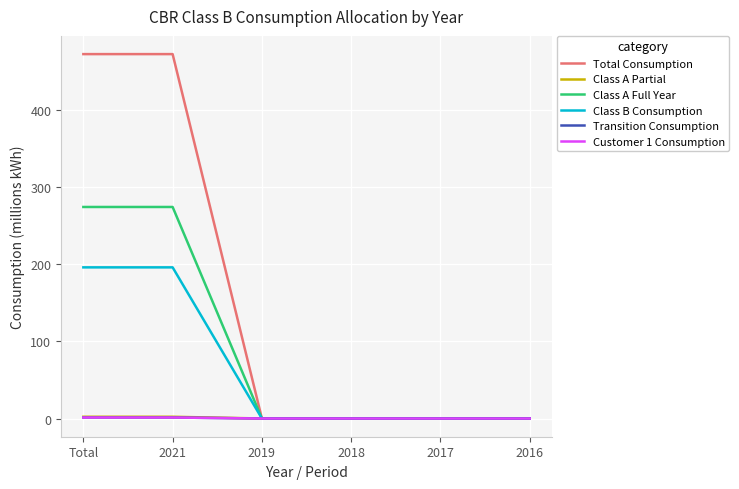

The Customer 1 Consumption series shows 0.8 at 2018. True or false?

False